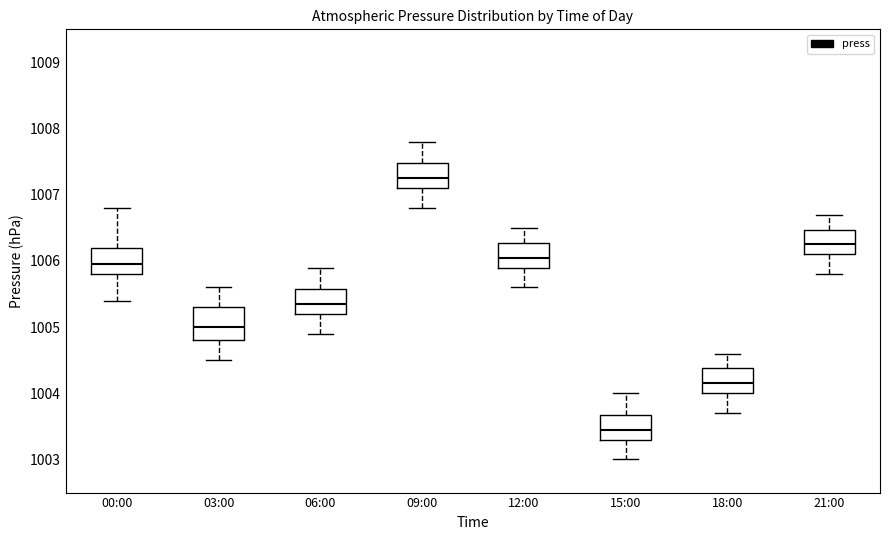

Reading left to right, read every box against the y-axis: the position of its median line, the range the box covers, and the ends of its whiskers. The values are not printed on the chart, so give them approximately, as read against the axis.

00:00: median 1006.0, box 1005.8 to 1006.2, whiskers 1005.4 to 1006.8
03:00: median 1005.0, box 1004.8 to 1005.3, whiskers 1004.5 to 1005.6
06:00: median 1005.4, box 1005.2 to 1005.6, whiskers 1004.9 to 1005.9
09:00: median 1007.3, box 1007.1 to 1007.5, whiskers 1006.8 to 1007.8
12:00: median 1006.1, box 1005.9 to 1006.3, whiskers 1005.6 to 1006.5
15:00: median 1003.5, box 1003.3 to 1003.7, whiskers 1003.0 to 1004.0
18:00: median 1004.2, box 1004.0 to 1004.4, whiskers 1003.7 to 1004.6
21:00: median 1006.3, box 1006.1 to 1006.5, whiskers 1005.8 to 1006.7